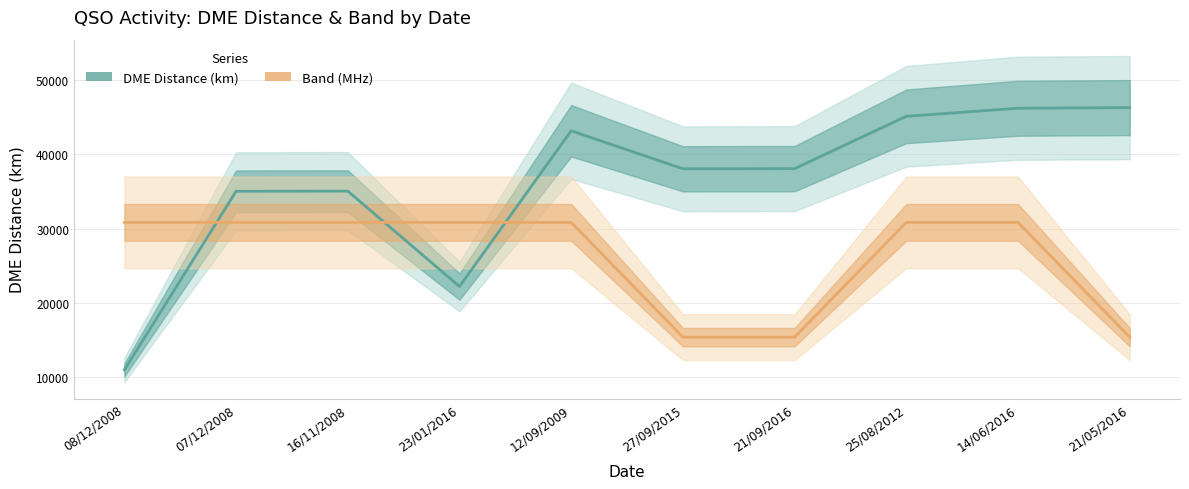

What is the maximum value for DME Distance (km)?

46250.0